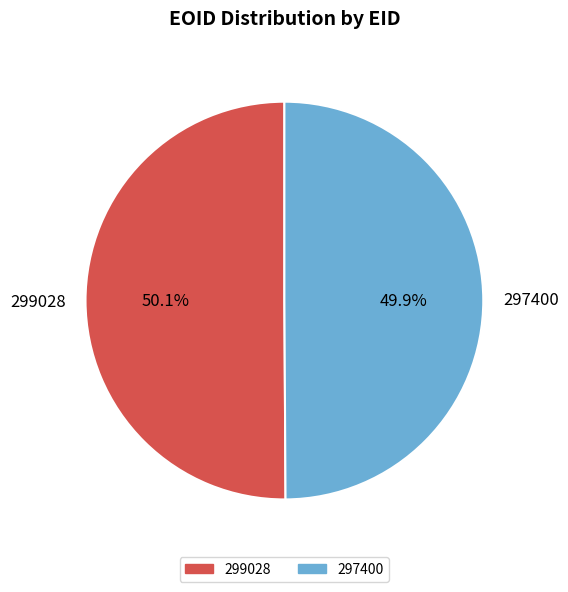

Is the sum of 297400 and 299028 greater than half?

Yes